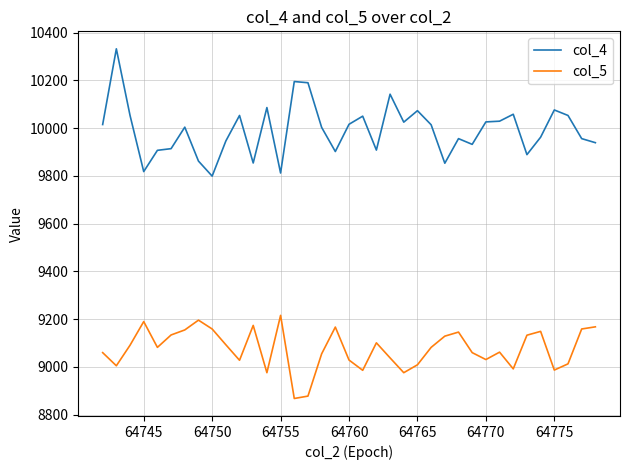

Which series has the largest total across all categories?

col_4